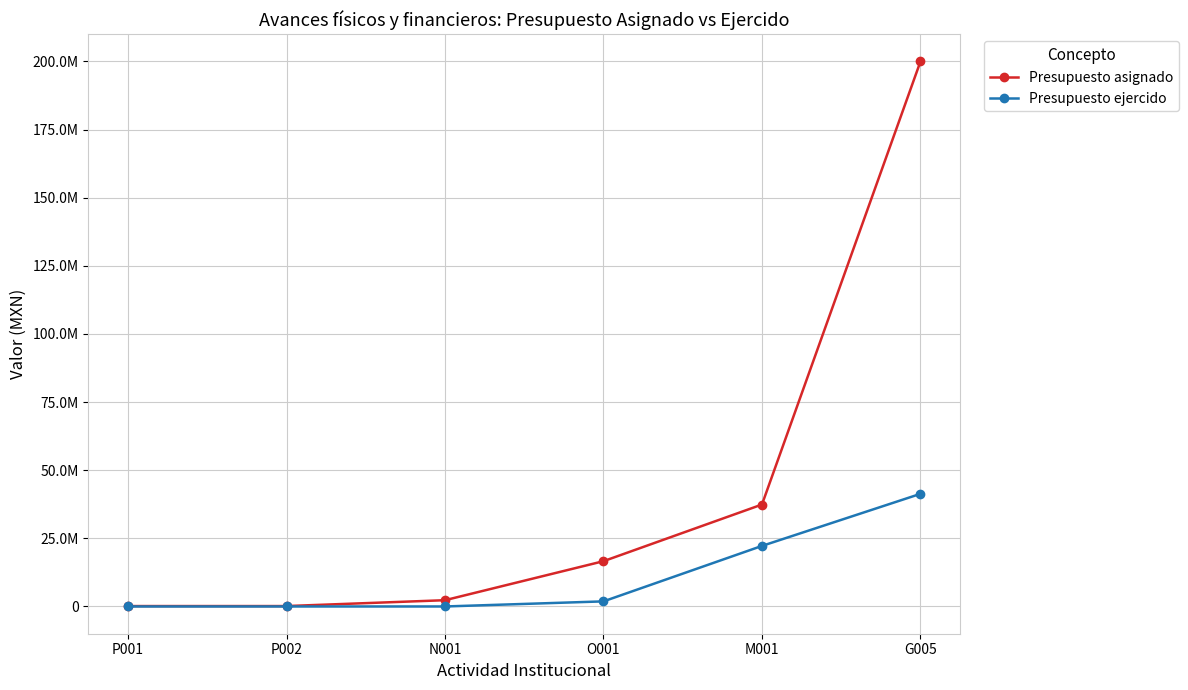

Reading left to right, what are all the values shown in this chart?

Presupuesto asignado: P001=150000.0	P002=150000.0	N001=2300000.0	O001=16620588.0	M001=37410937.0	G005=200000000.0
Presupuesto ejercido: P001=0.0	P002=0.0	N001=0.0	O001=1870703.2	M001=22224261.2	G005=41331192.0